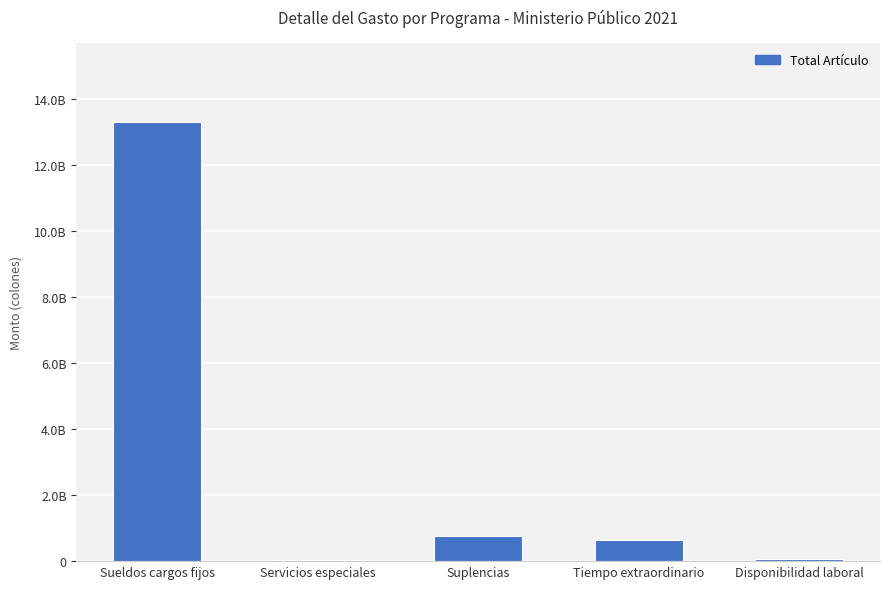

What value does the data have at Servicios especiales, to the nearest 10?

28152000